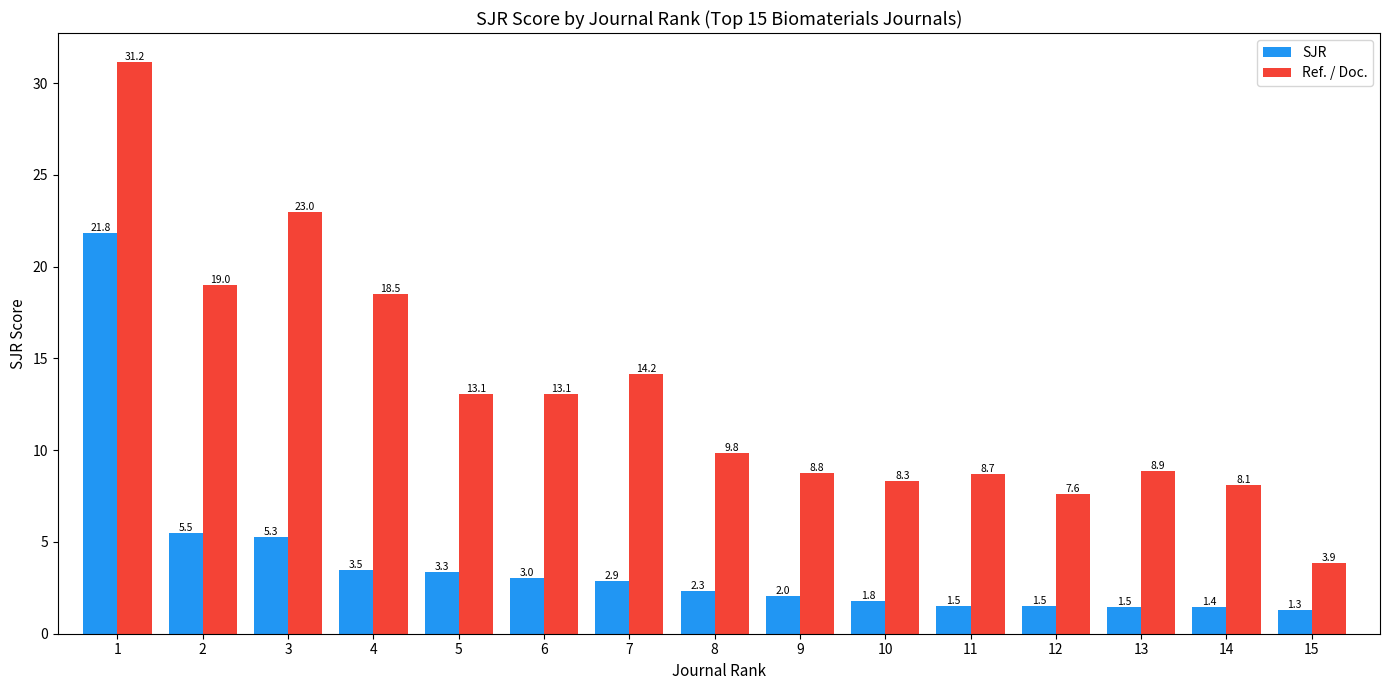

What is the value of the Ref. / Doc. bar at the 6th from the left?

13.1